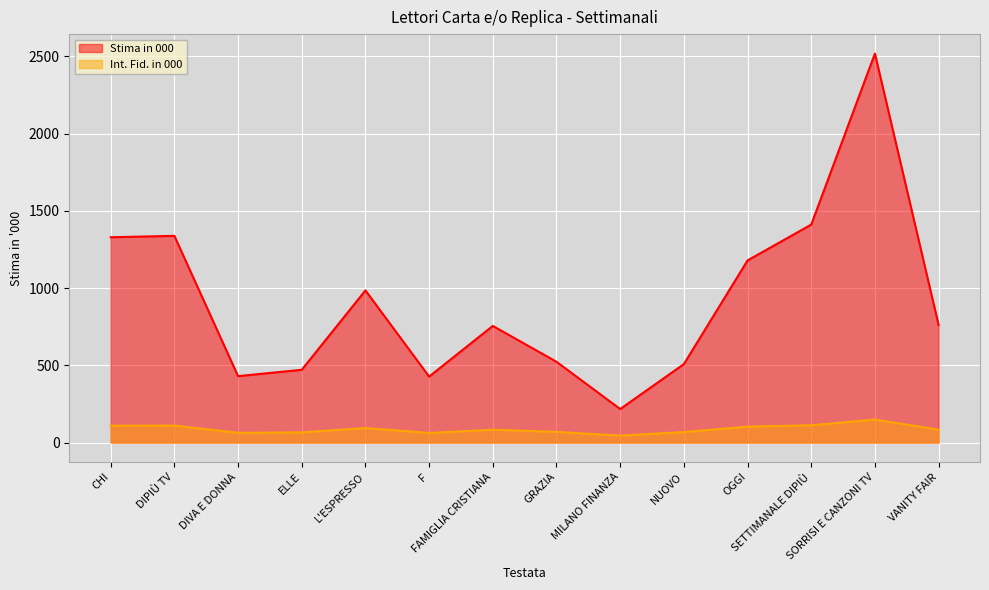

List the series in order of their peak value, highest first.

Stima in 000, Int. Fid. in 000